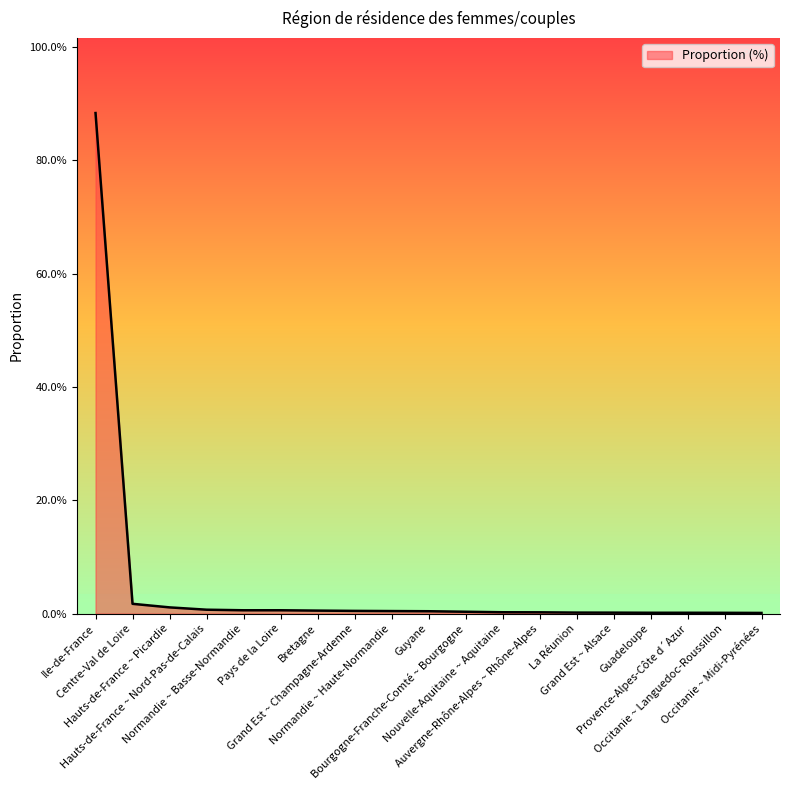

Is this an area chart (filled region under the line)?

Yes